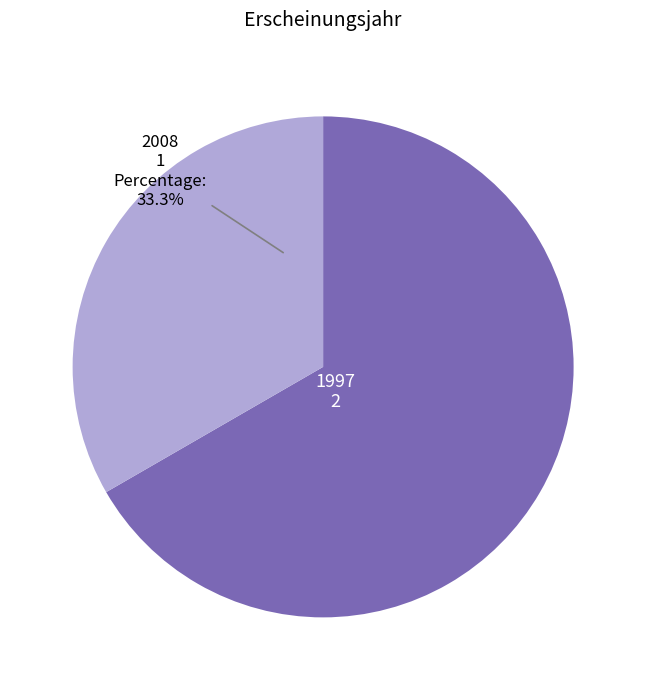

Is there any slice that represents more than half of the pie?

Yes